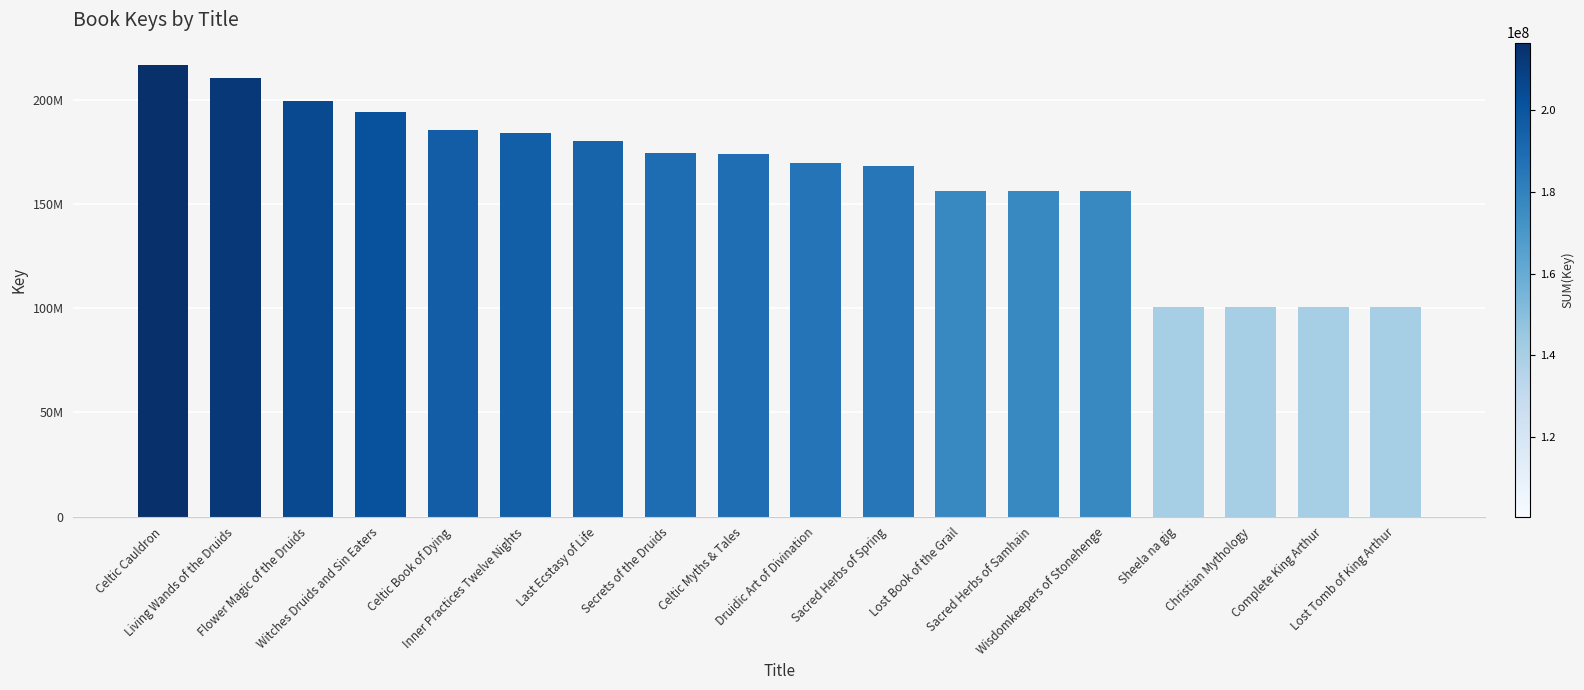

Where does the data first go above 173889364?

Celtic Cauldron